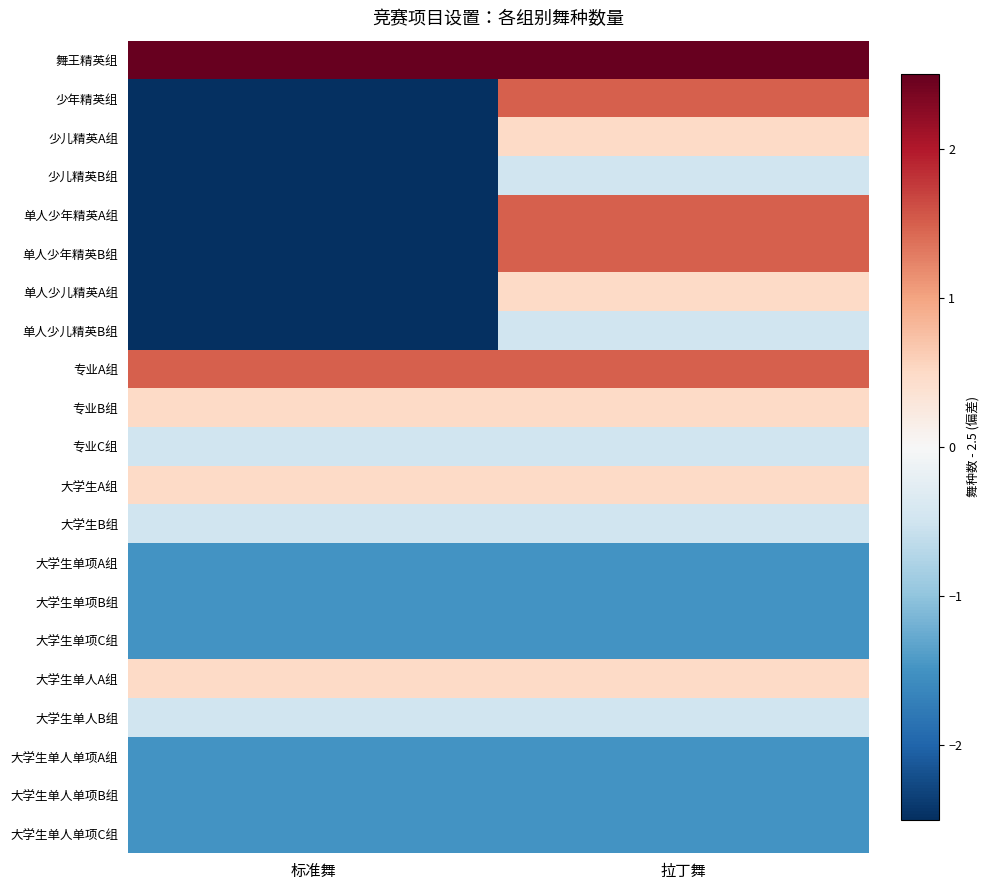

Which series has the largest total across all categories?

舞王精英组